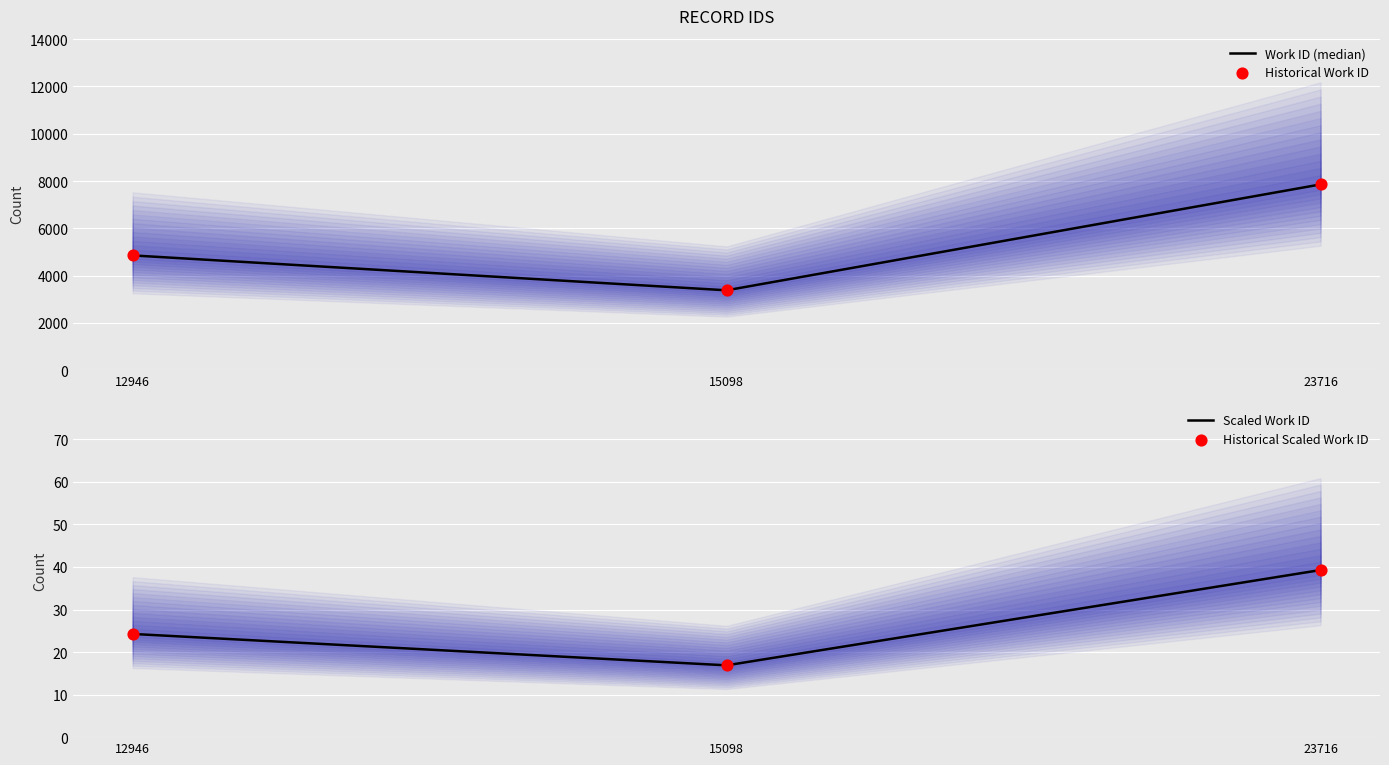

Which series reaches the maximum Y coordinate?

Work ID (median)